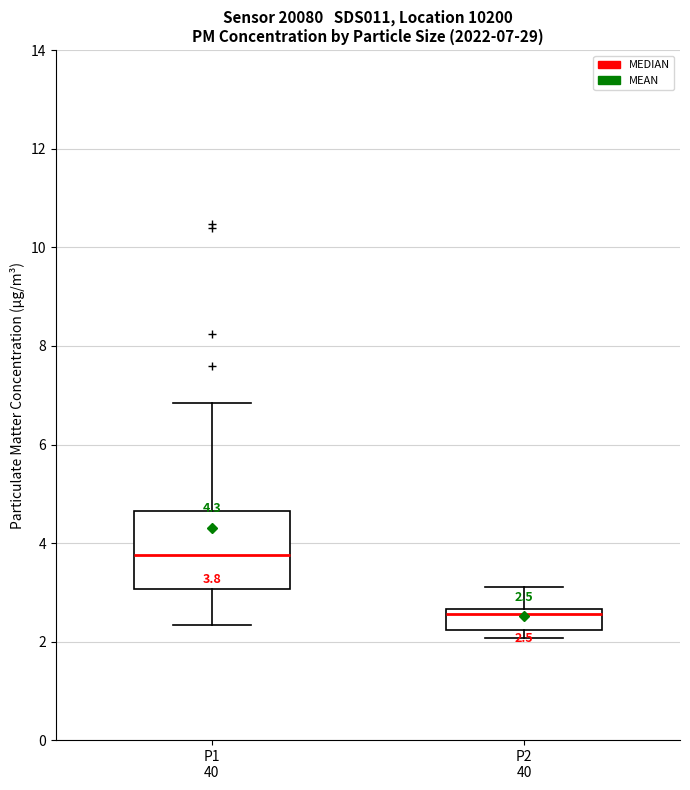

Comparing the boxes themselves (not the whiskers), which one is the tallest?

P1 40